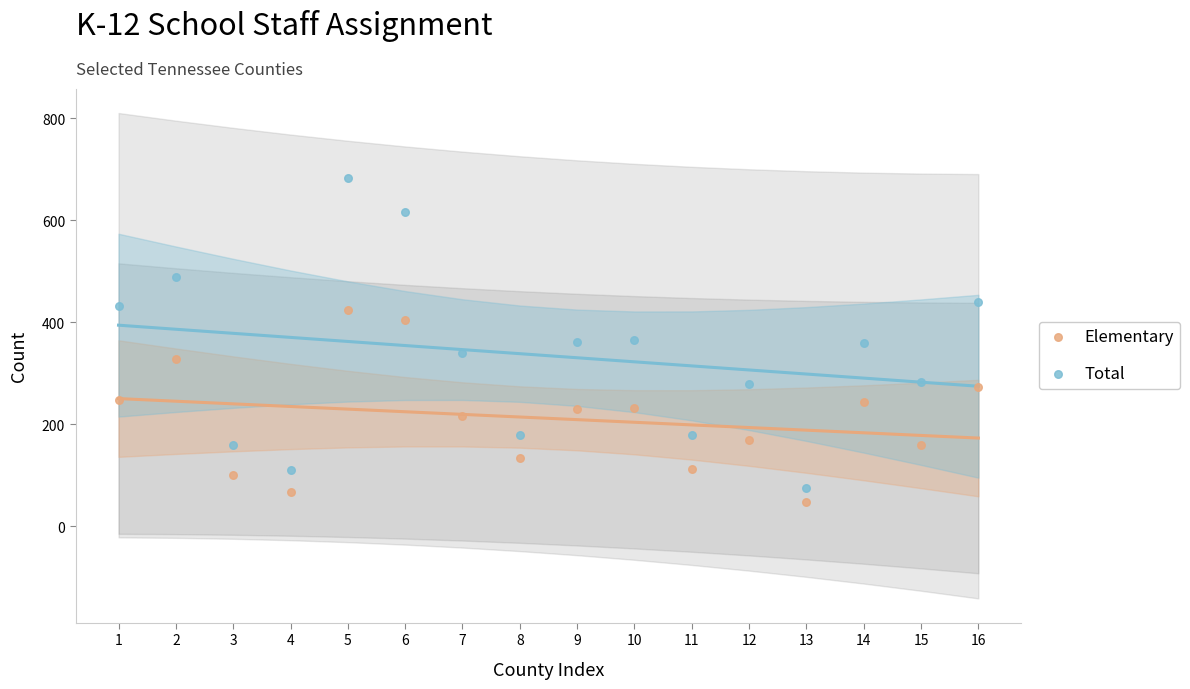

Across all data points, what is the range of X values (max minus min)?

15